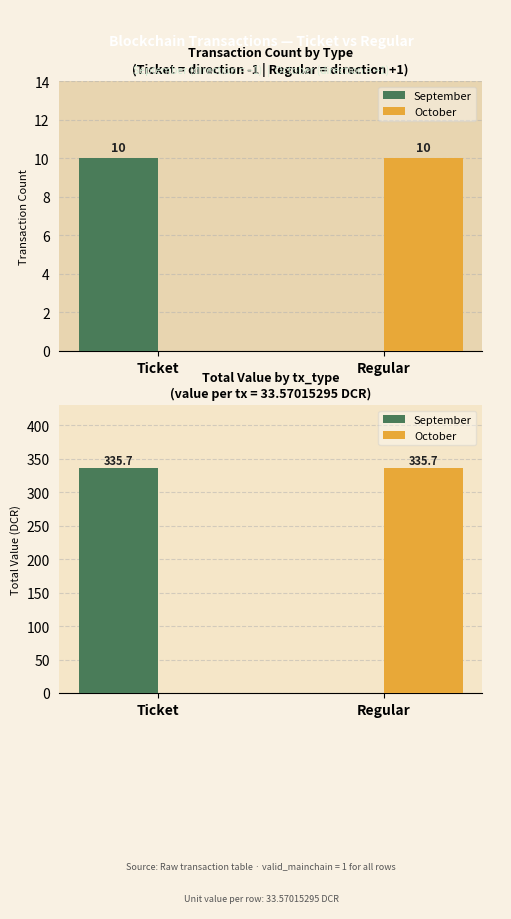

What is the sum of all September values?

335.7